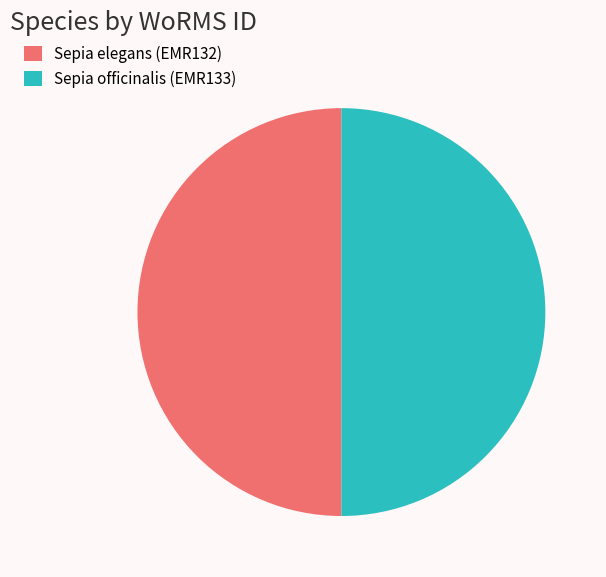

Approximately how many times larger is the value at Sepia elegans (EMR132) compared to Sepia officinalis (EMR133)?

1.0